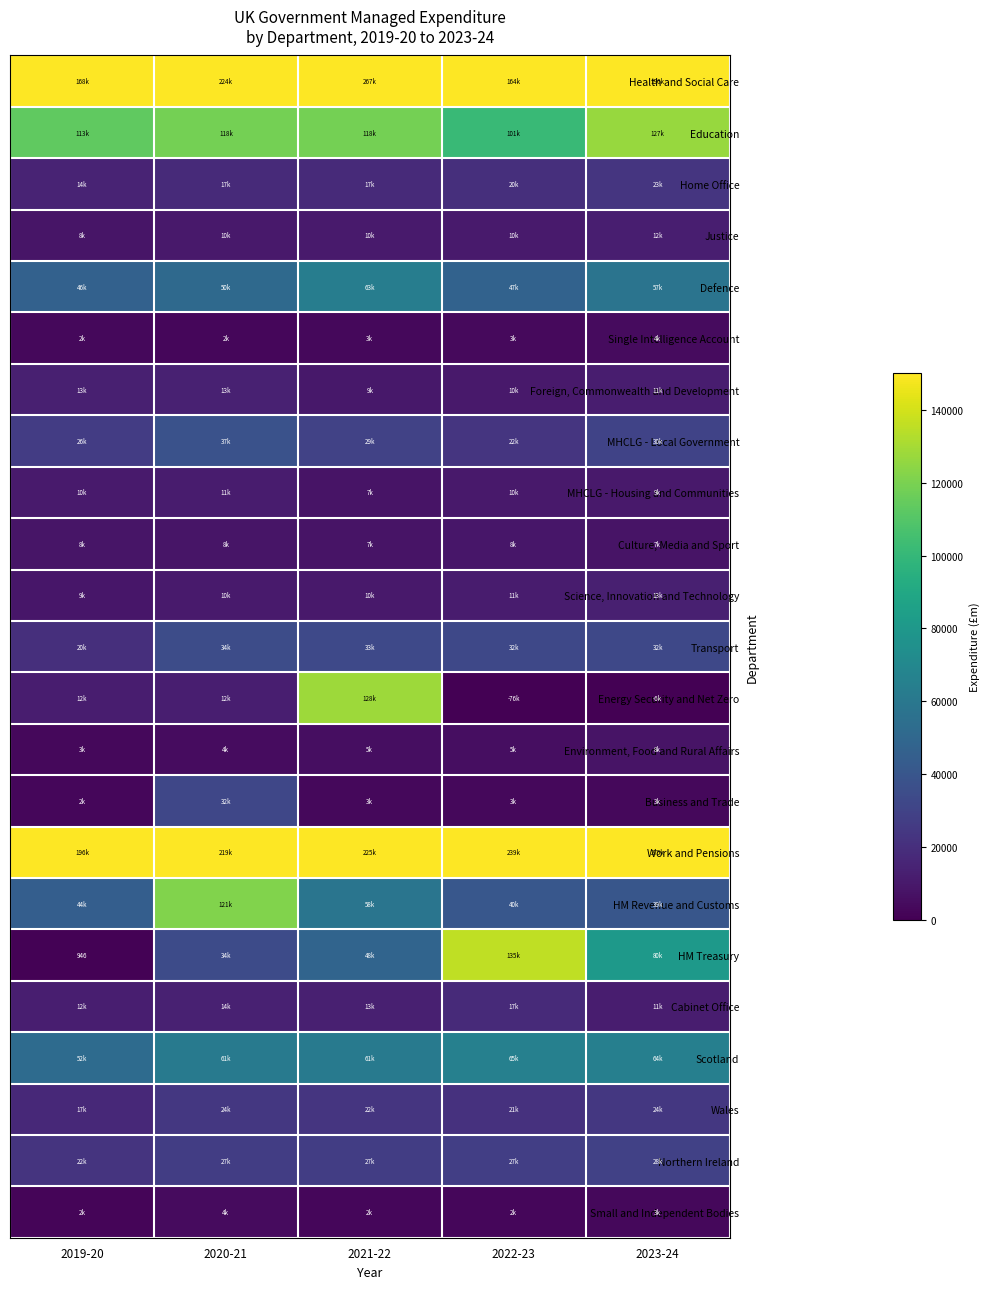

What is the highest value of the MHCLG - Local Government series?

37611